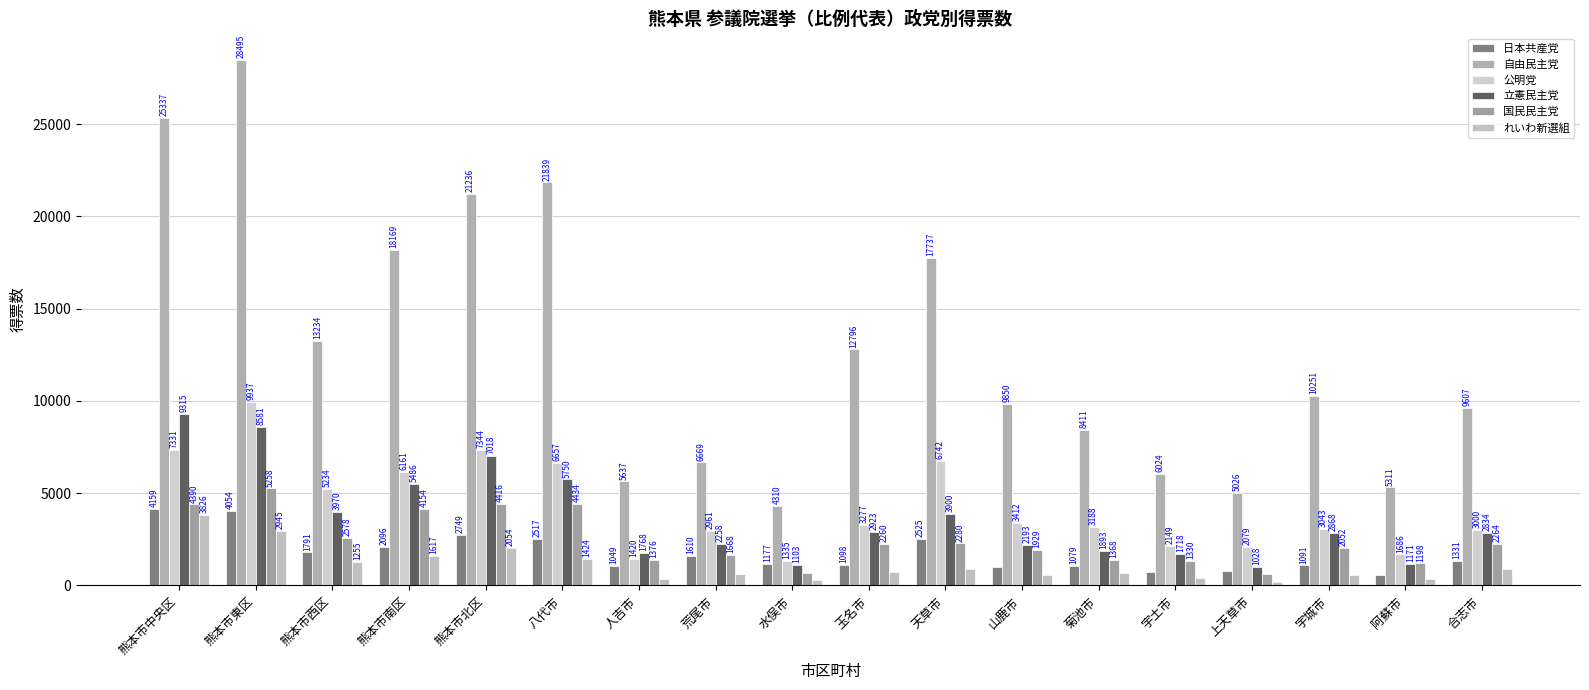

What is the label of the 13th bar from the left?

菊池市